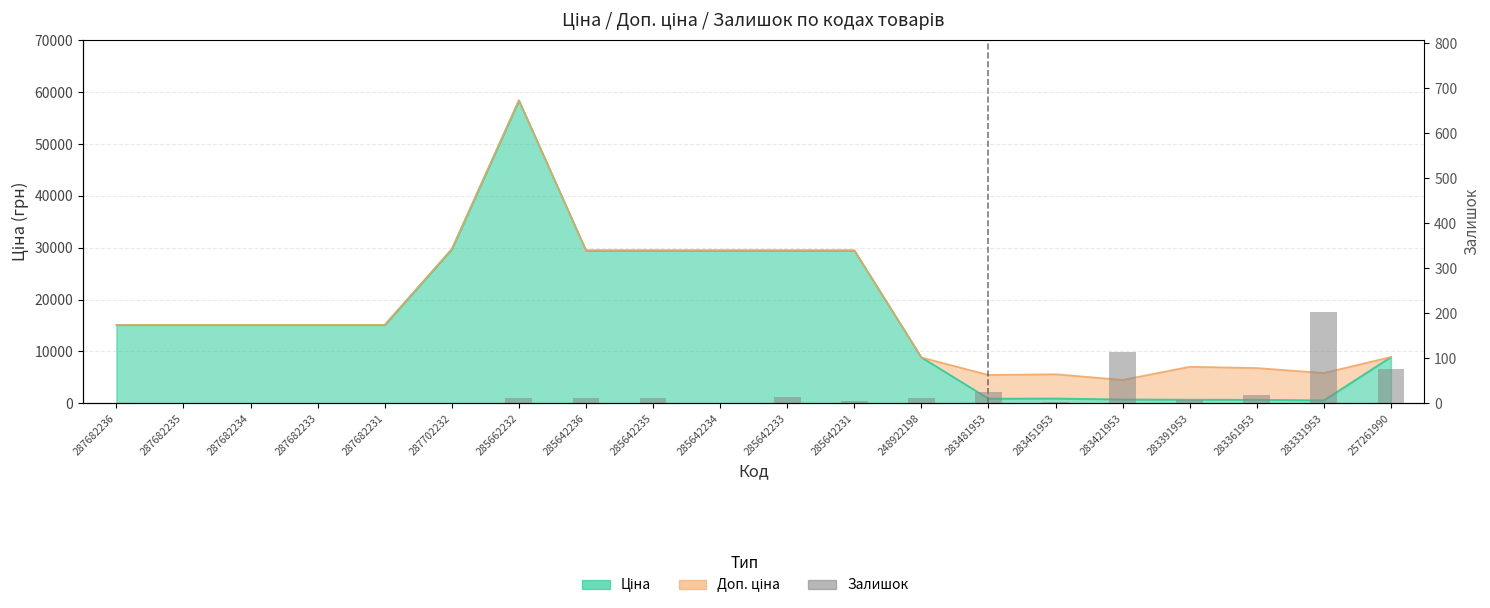

Reading right to left, what are all the values shown in this chart?

257261990=76	283331953=202	283361953=19	283391953=8	283421953=113	283451953=2	283481953=24	248922198=11	285642231=4	285642233=13	285642234=0	285642235=11	285642236=11	285662232=12	287702232=0	287682231=0	287682233=0	287682234=0	287682235=0	287682236=0